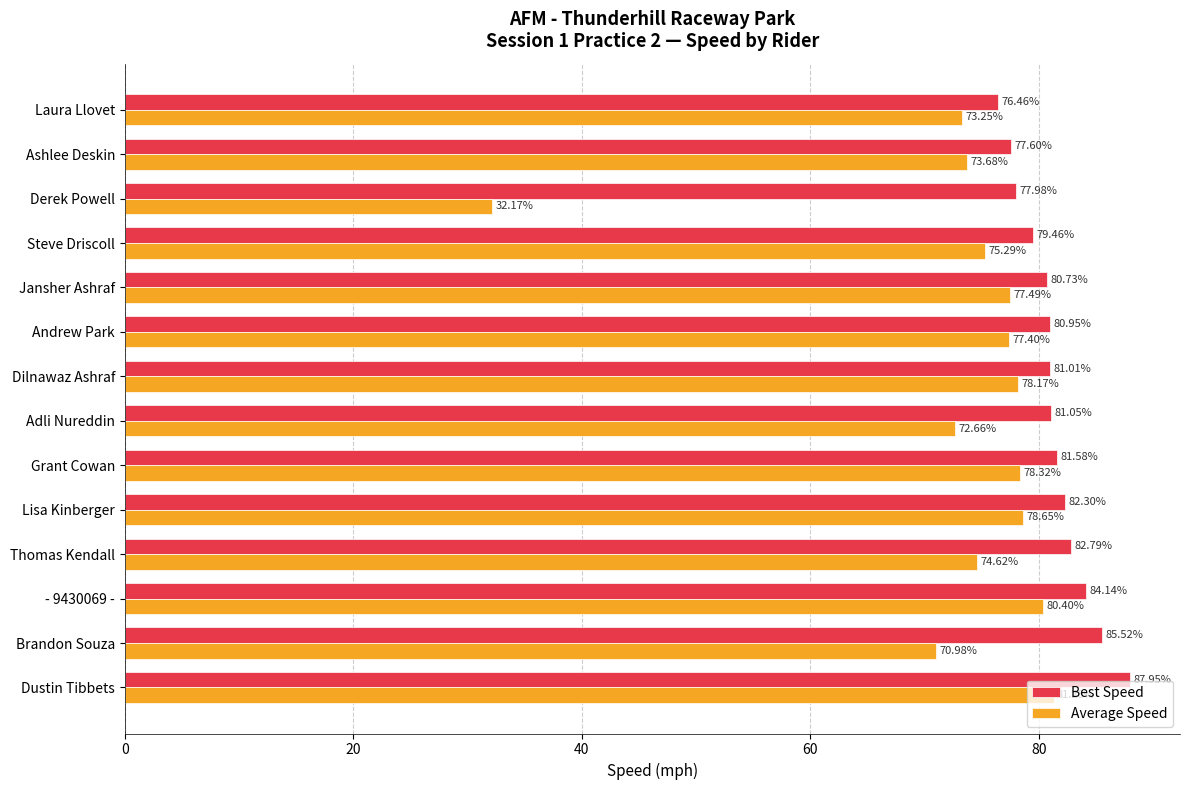

Which series has the largest total across all categories?

Best Speed